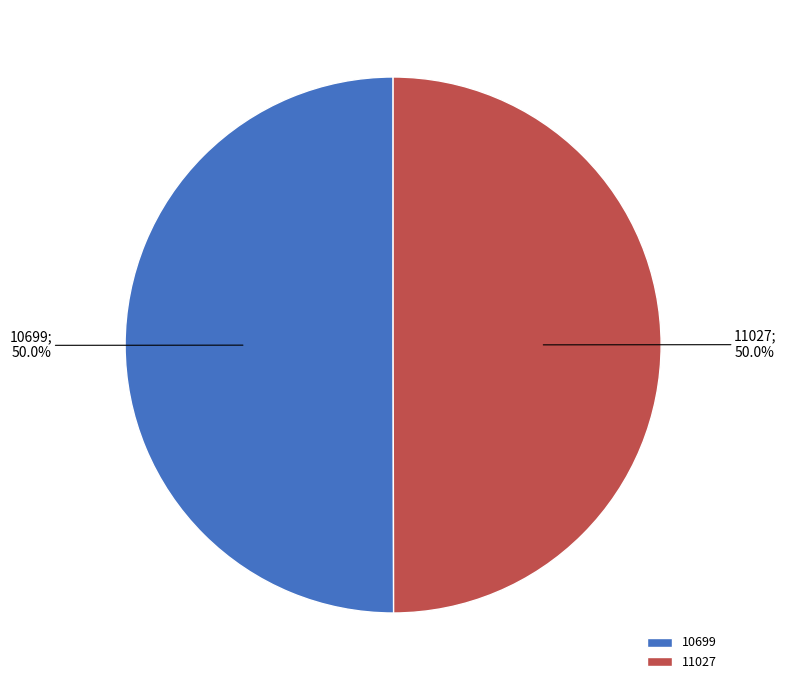

What percentage do 11027 and 10699 together represent?

100.0%